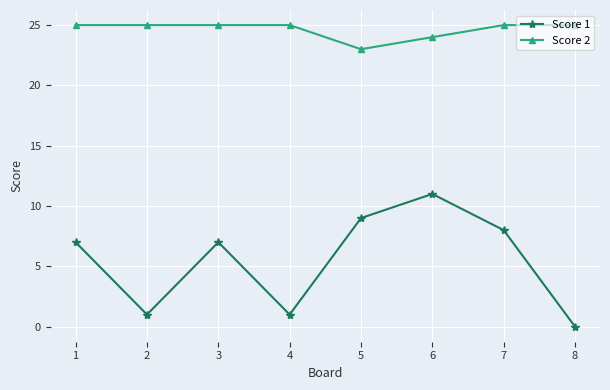

Rank the series by their maximum value, from highest to lowest.

Score 2, Score 1